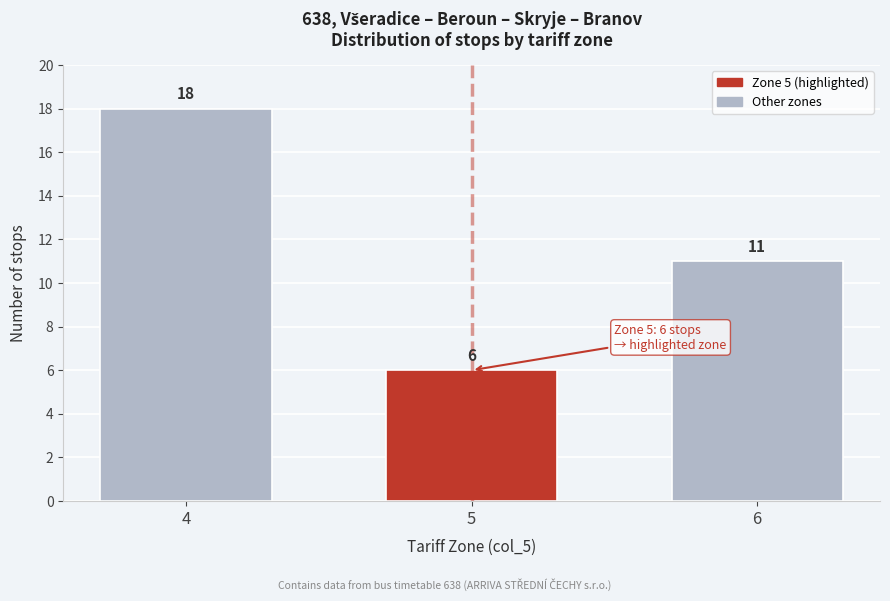

Reading right to left, what are all the values shown in this chart?

11	6	18